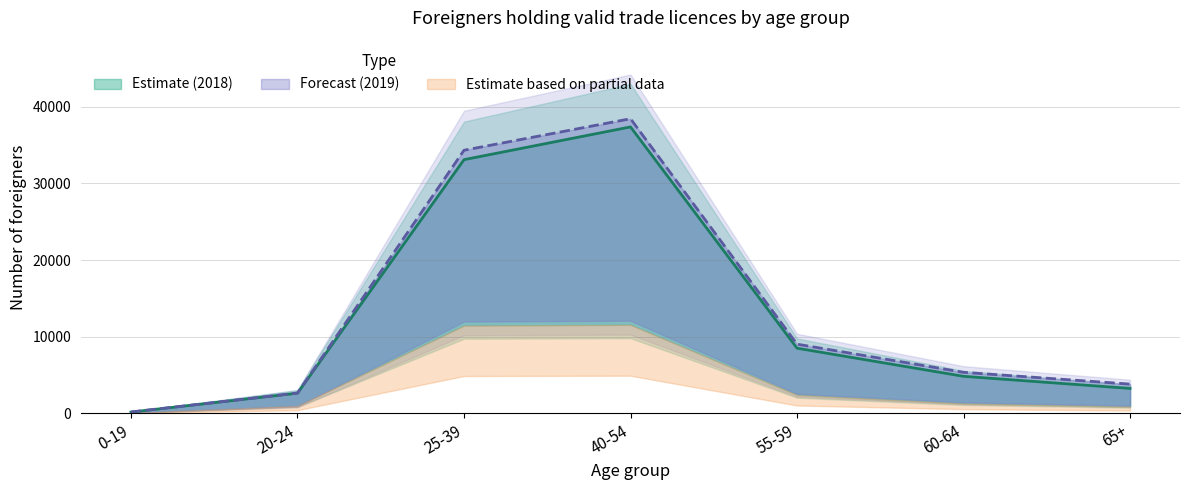

How many values in the Males 2018 series are below 4828?

3